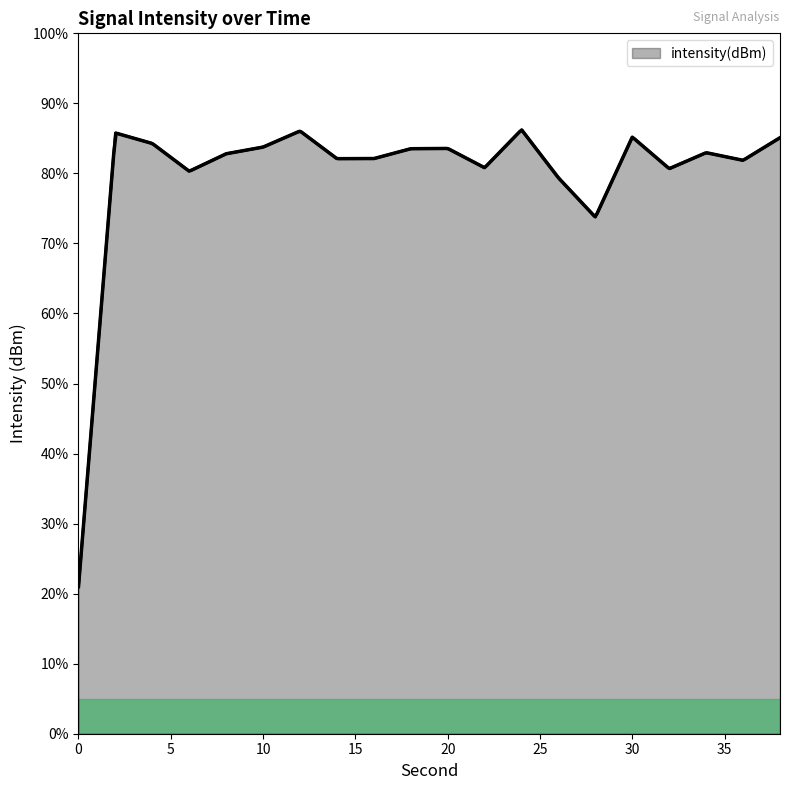

What is the greatest value displayed?

86.2